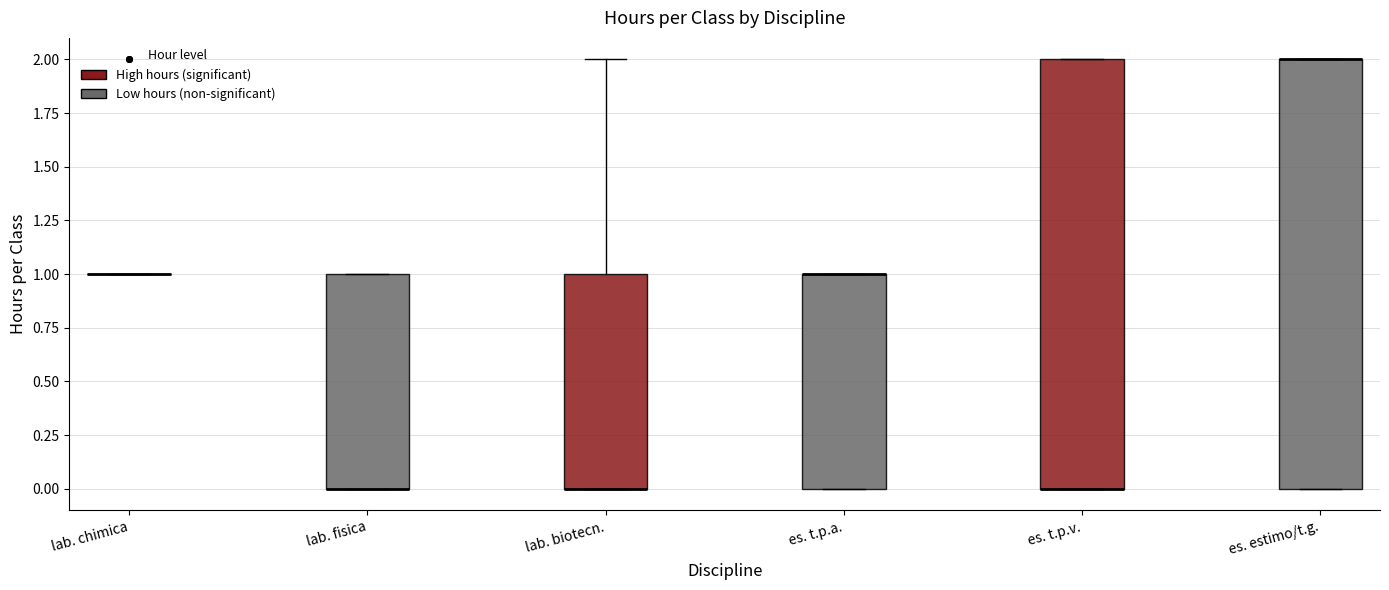

Where is the upper edge of the box for es. estimo/t.g. on the y-axis? The values are not printed on the chart, so give them approximately, as read against the axis.

2